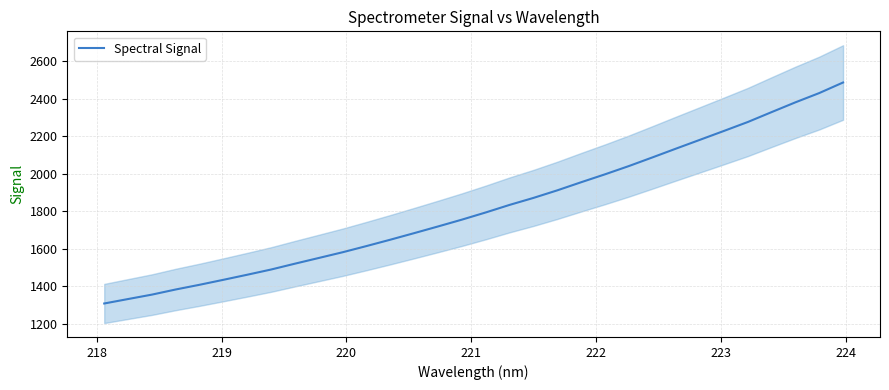

What is the highest value of the Spectral Signal series?

2486.4